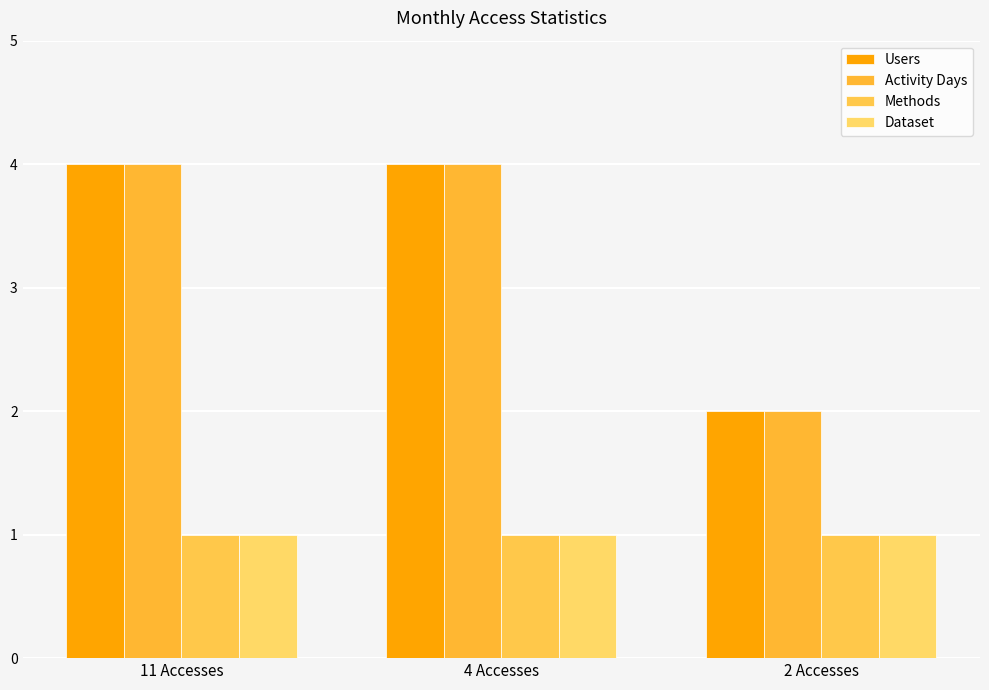

Count the number of data series in this chart.

4